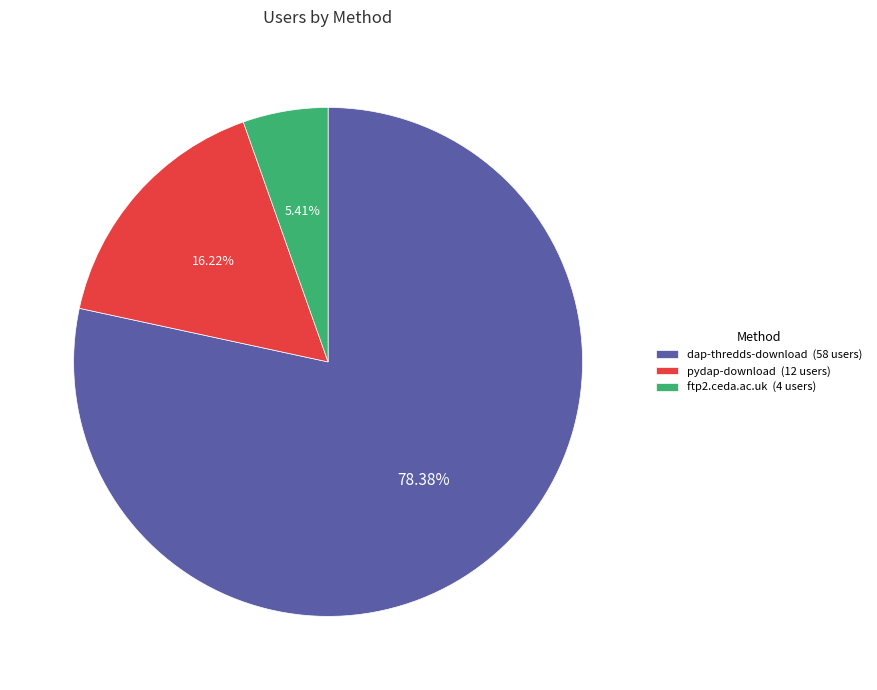

Is there any slice that represents more than half of the pie?

Yes